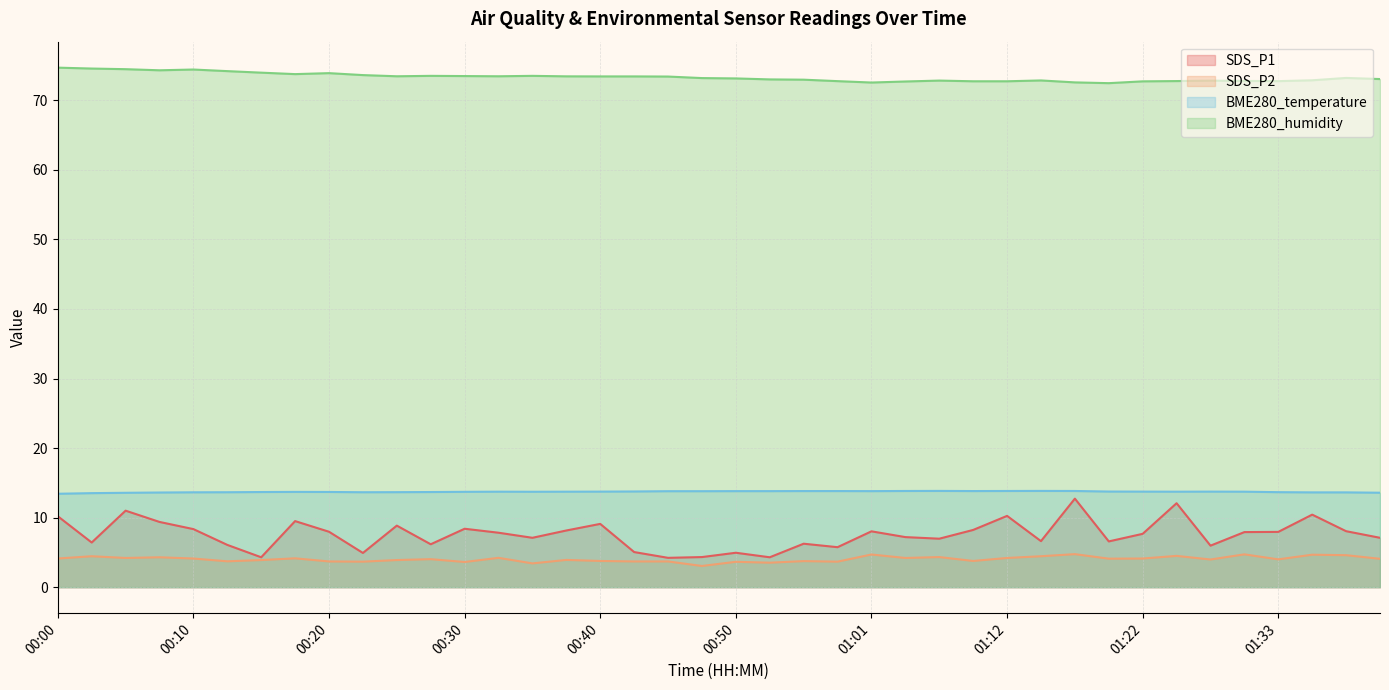

Between 01:04 and 01:17, which series saw the biggest shift?

SDS_P1